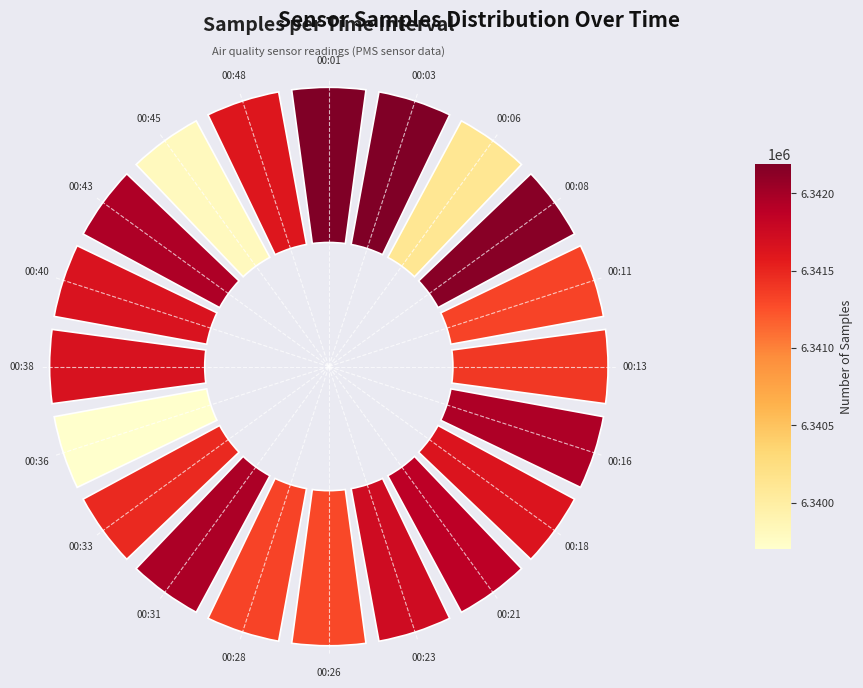

The 00:33 slice represents 5% of the pie. True or false?

True